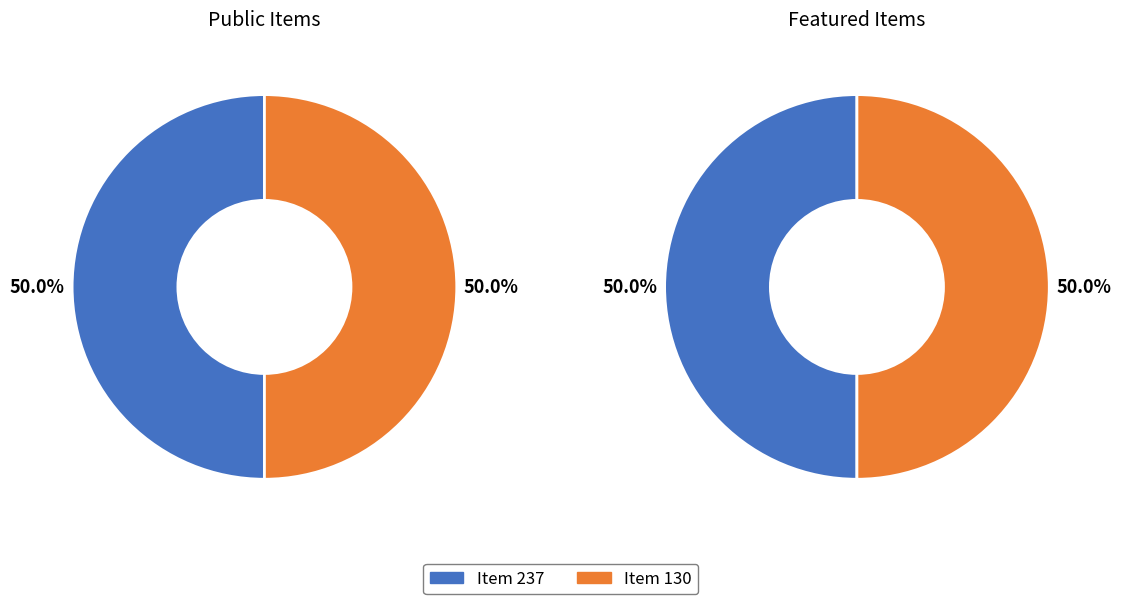

What percentage is the 237 slice, to the nearest percent?

50%